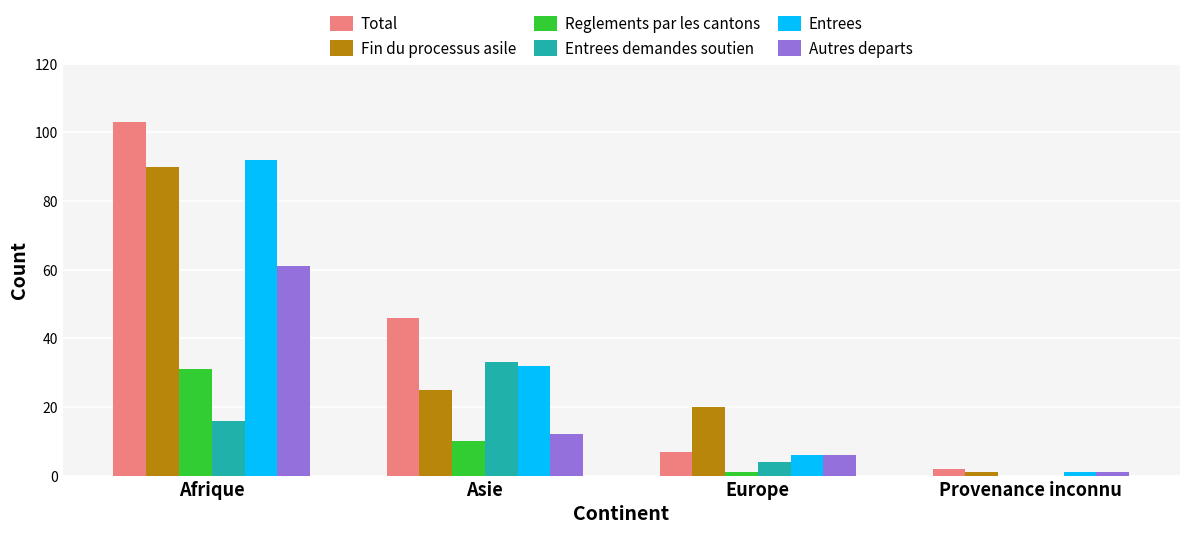

Count the number of categories in the chart.

4